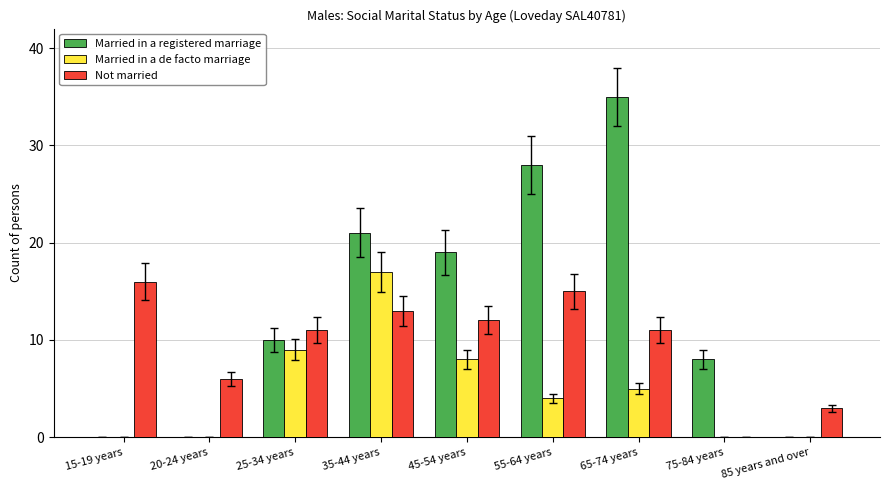

Reading right to left, extract all data points from this chart.

Married in a registered marriage: 85 years and over=0	75-84 years=8	65-74 years=35	55-64 years=28	45-54 years=19	35-44 years=21	25-34 years=10	20-24 years=0	15-19 years=0
Married in a de facto marriage: 85 years and over=0	75-84 years=0	65-74 years=5	55-64 years=4	45-54 years=8	35-44 years=17	25-34 years=9	20-24 years=0	15-19 years=0
Not married: 85 years and over=3	75-84 years=0	65-74 years=11	55-64 years=15	45-54 years=12	35-44 years=13	25-34 years=11	20-24 years=6	15-19 years=16